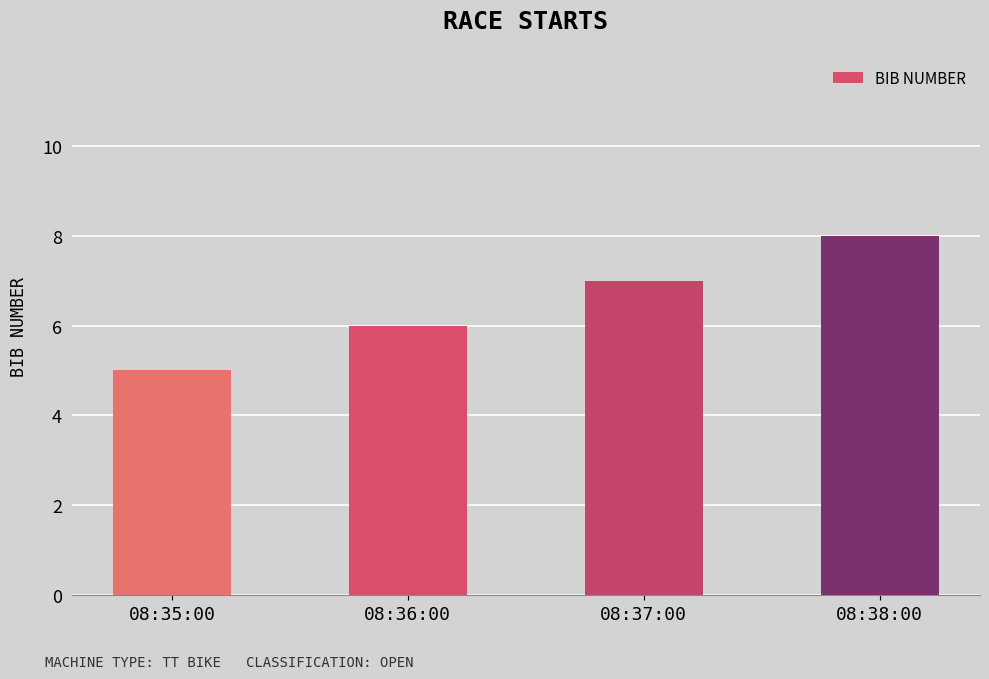

Rank the categories by value from highest to lowest.

08:38:00, 08:37:00, 08:36:00, 08:35:00